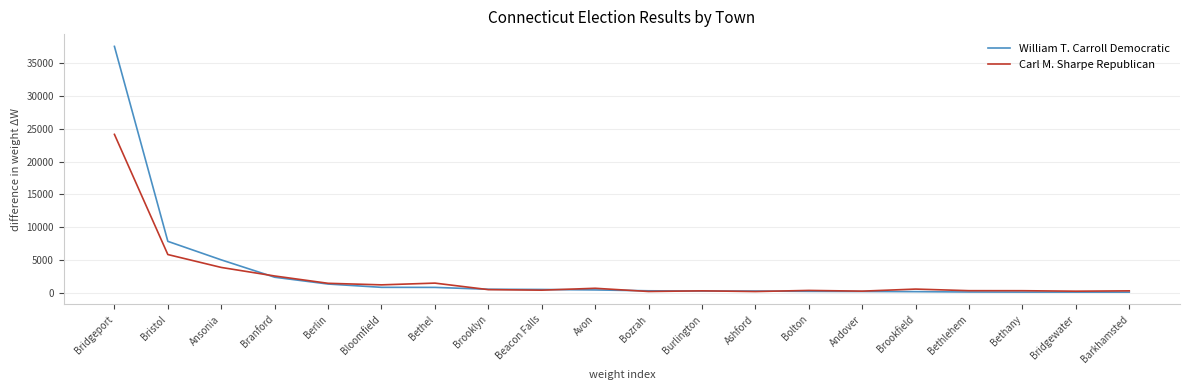

True or false: Carl M. Sharpe Republican and William T. Carroll Democratic intersect in this chart.

True